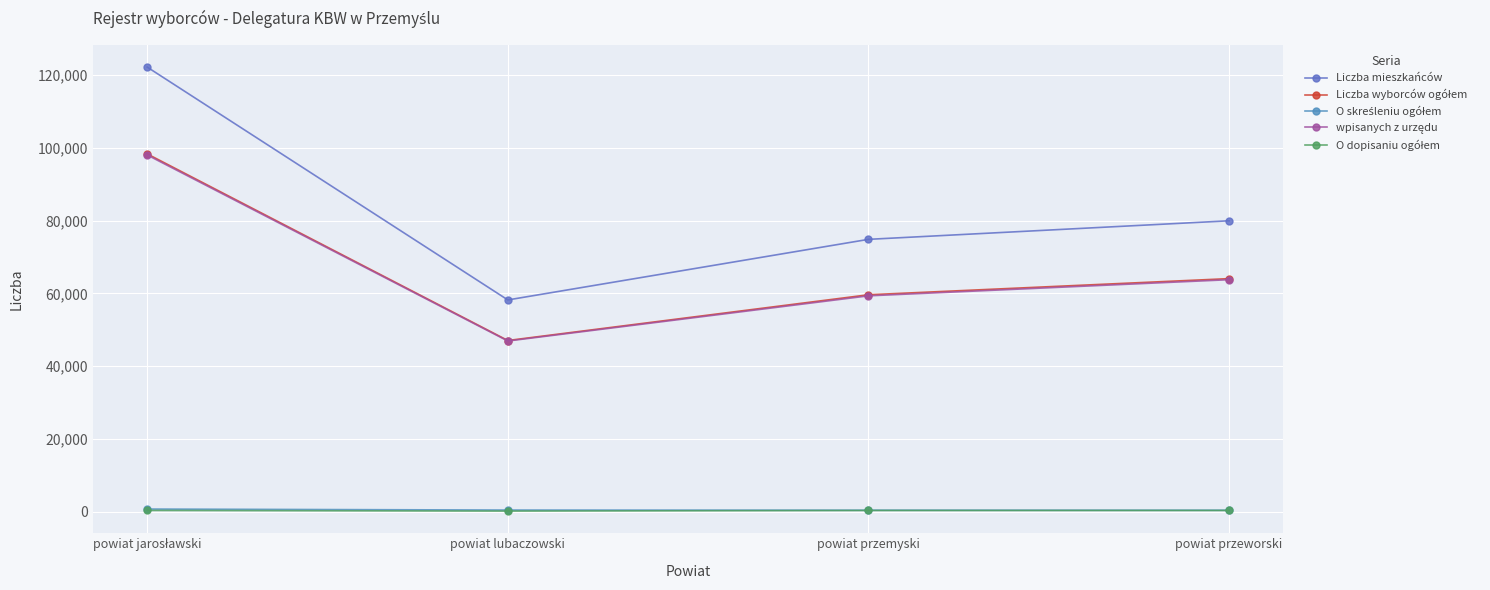

Where does the Liczba mieszkańców series first go above 79950?

powiat jarosławski